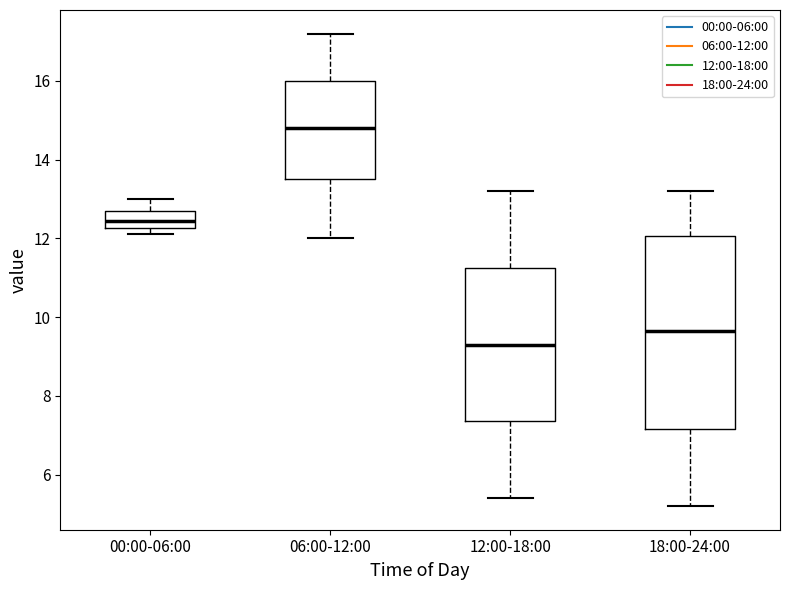

Where does the lower whisker of the box for 06:00-12:00 end on the y-axis? The values are not printed on the chart, so give them approximately, as read against the axis.

12.0